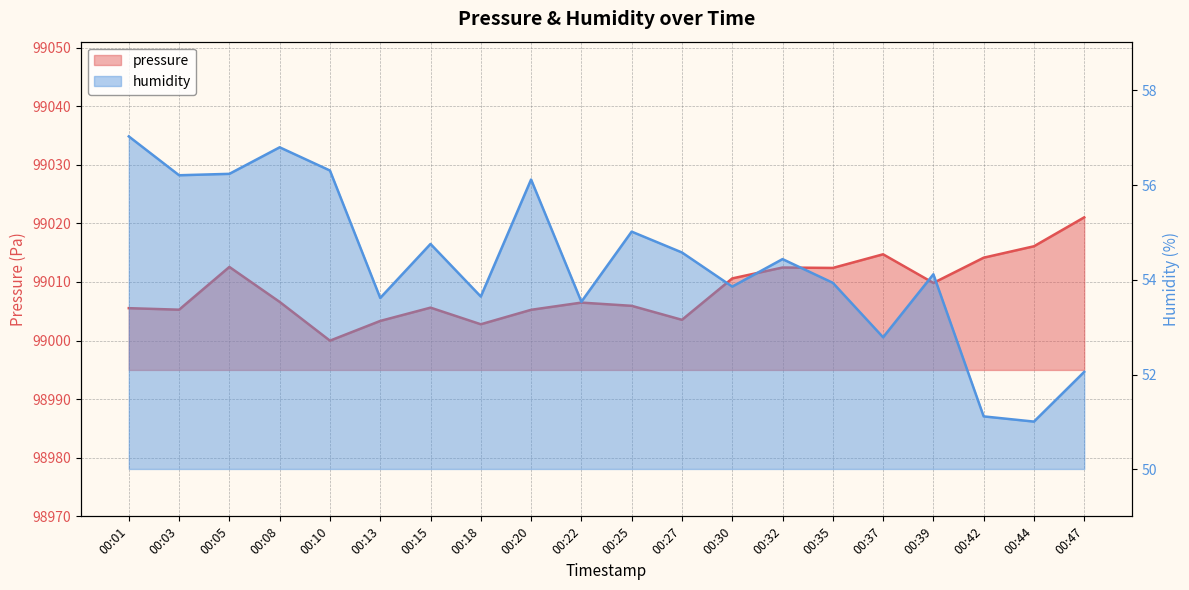

Rank the series by their maximum value, from highest to lowest.

pressure, humidity